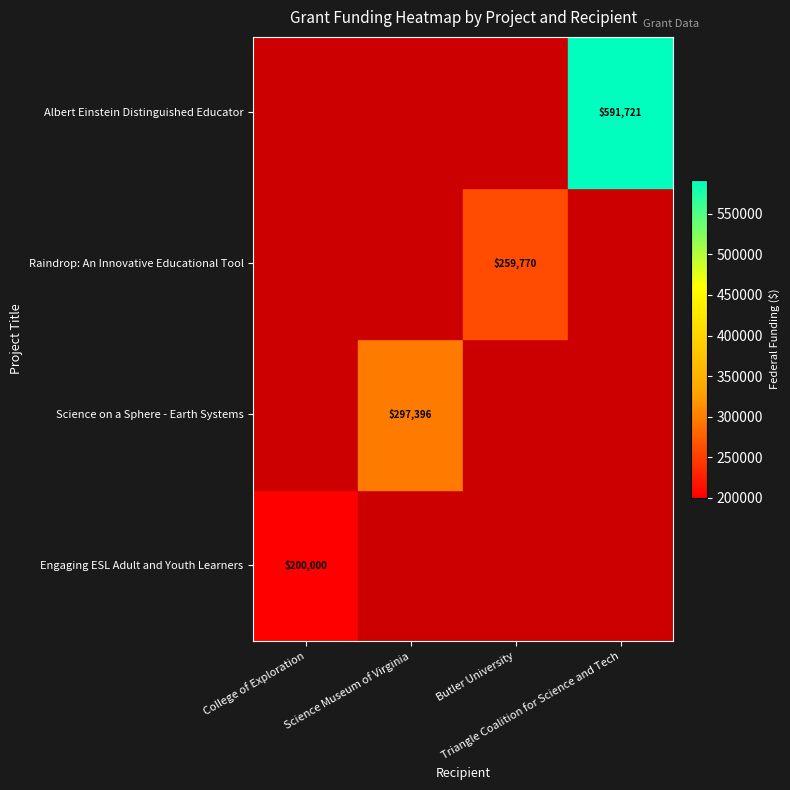

Rank the categories by Albert Einstein Distinguished Educator value from highest to lowest.

Triangle Coalition for Science and Tech, College of Exploration, Science Museum of Virginia, Butler University